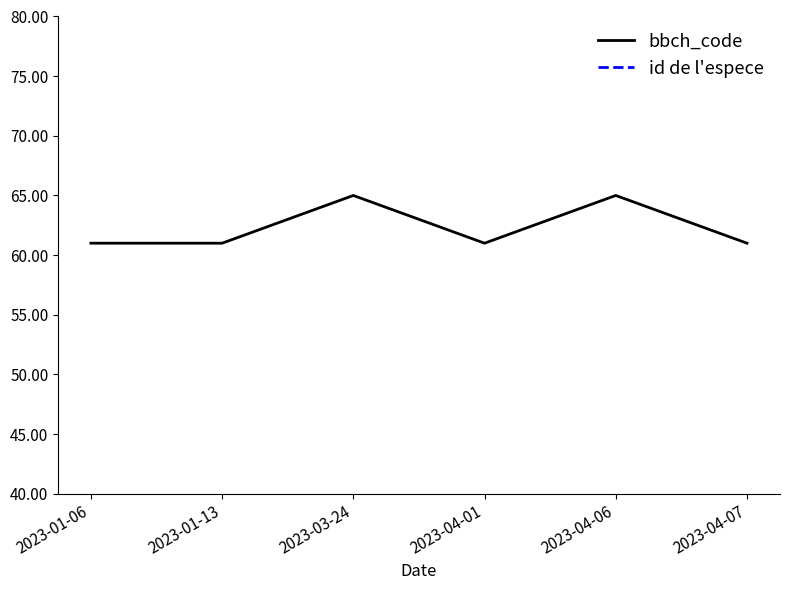

How many lines are shown in the chart?

2